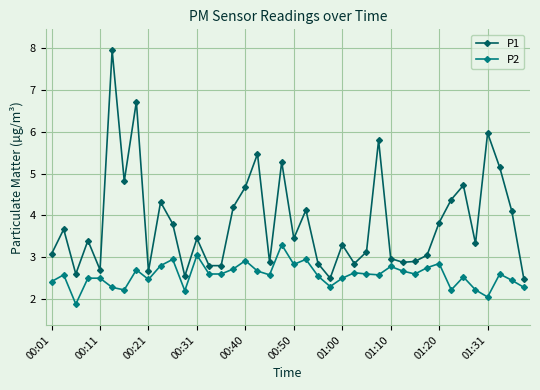

List the series in order of their peak value, highest first.

P1, P2